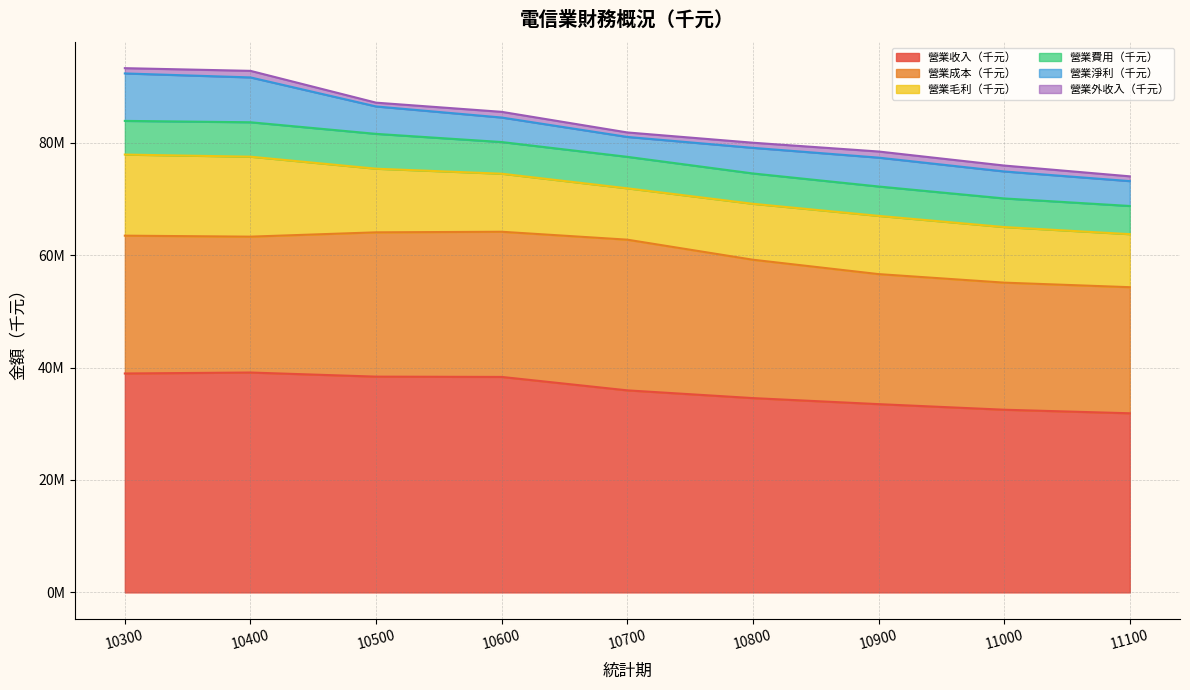

What is the approximate value of 營業外收入（千元） at 11000?

1053019.0